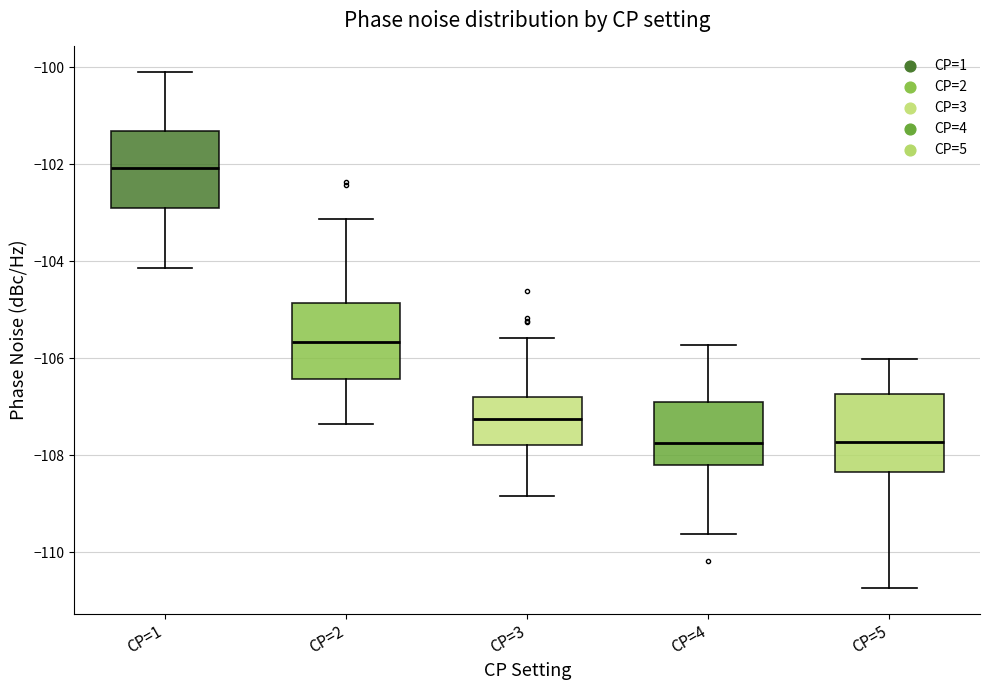

Reading left to right, read every box against the y-axis: the position of its median line, the range the box covers, and the ends of its whiskers. The values are not printed on the chart, so give them approximately, as read against the axis.

CP=1: median -102.0, box -102.8 to -101.4, whiskers -104.2 to -100.0
CP=2: median -105.6, box -106.4 to -104.8, whiskers -107.4 to -103.2
CP=3: median -107.2, box -107.8 to -106.8, whiskers -108.8 to -105.6
CP=4: median -107.8, box -108.2 to -107.0, whiskers -109.6 to -105.8
CP=5: median -107.8, box -108.4 to -106.8, whiskers -110.8 to -106.0